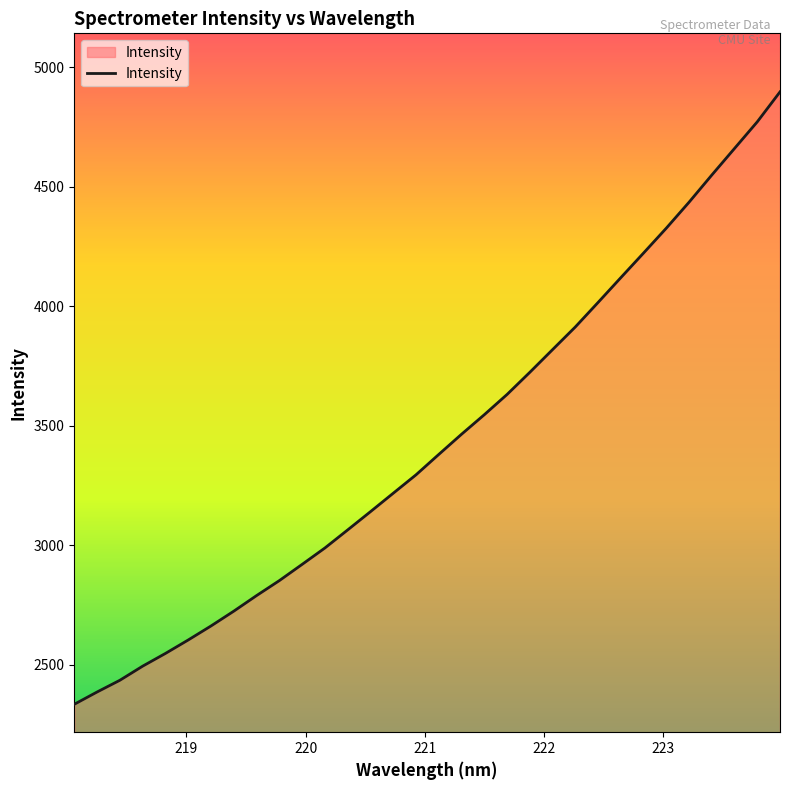

What is the difference between the maximum and minimum values?

2561.3